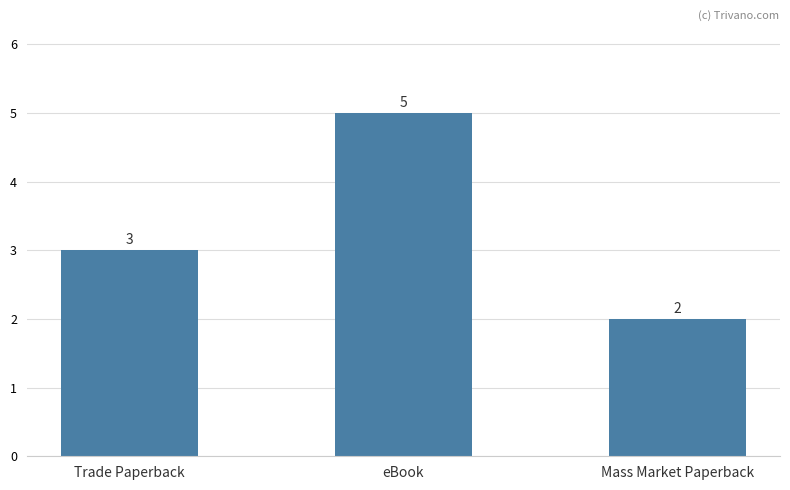

What is the value of the 2nd bar from the left?

5